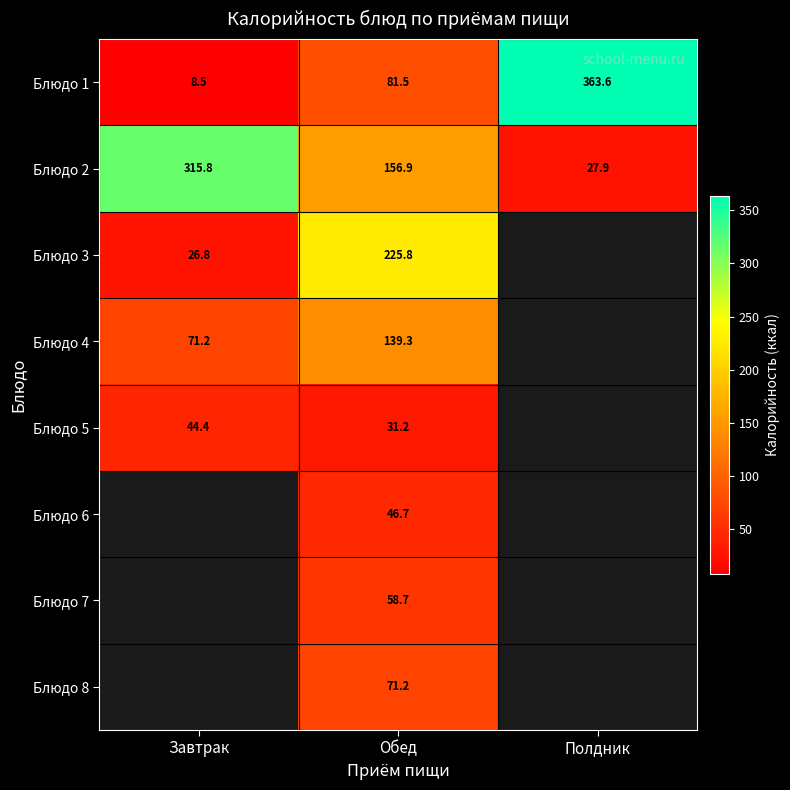

How many values in the Блюдо 1 series are below 81?

1